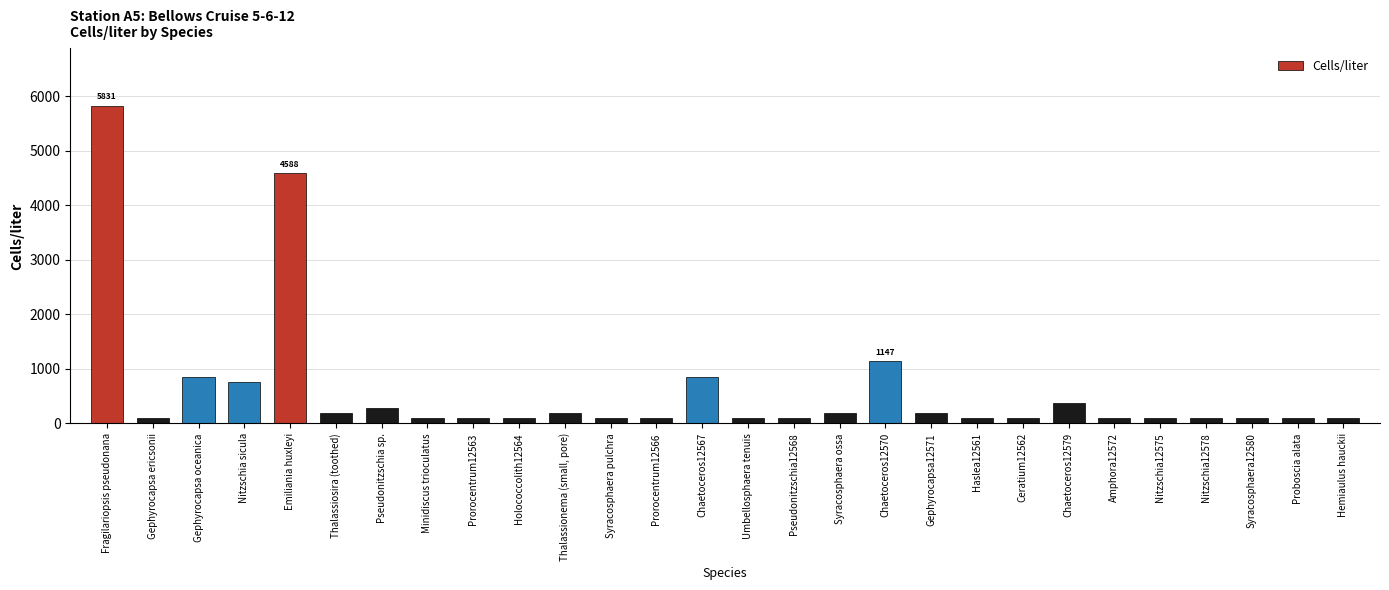

What is the label of the 1st bar from the right?

Hemiaulus hauckii